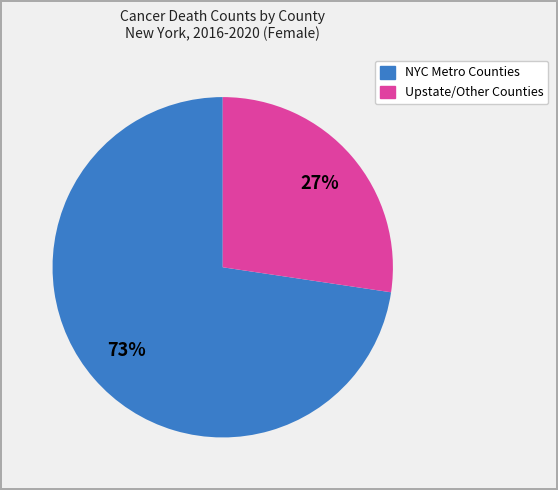

To the nearest percent, what is the average slice percentage?

50%